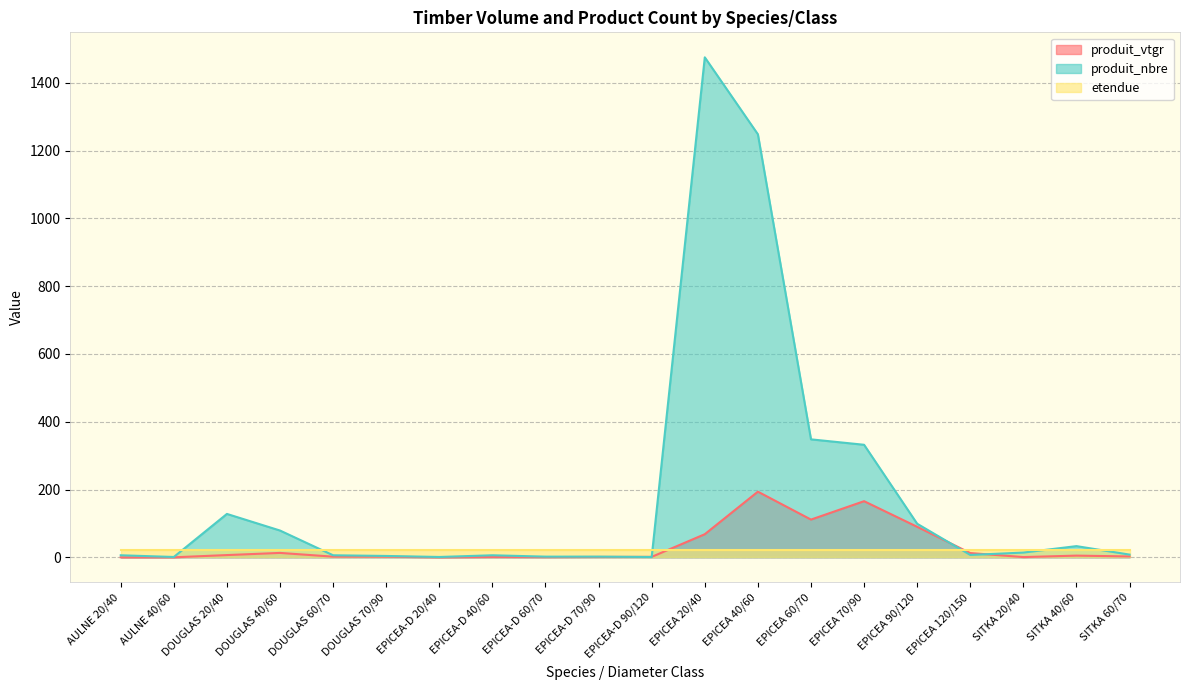

Which category has the lowest value in the produit_nbre series?

AULNE 40/60